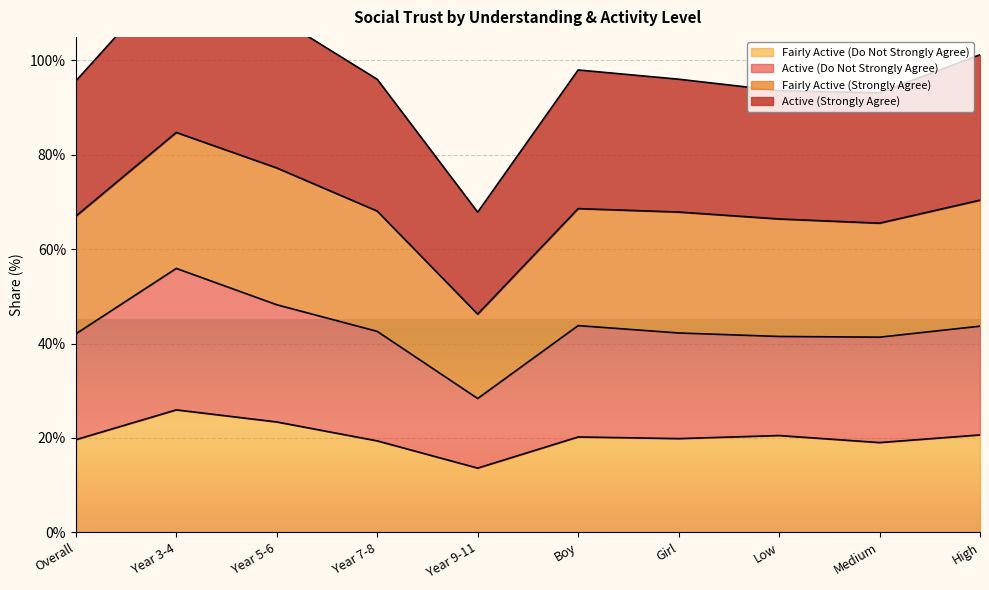

The value of Active (Do Not Strongly Agree) at High is 0.6. True or false?

False